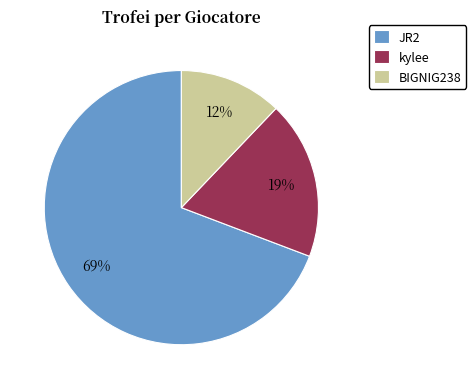

Is it true that BIGNIG238 is 12% of the pie?

True